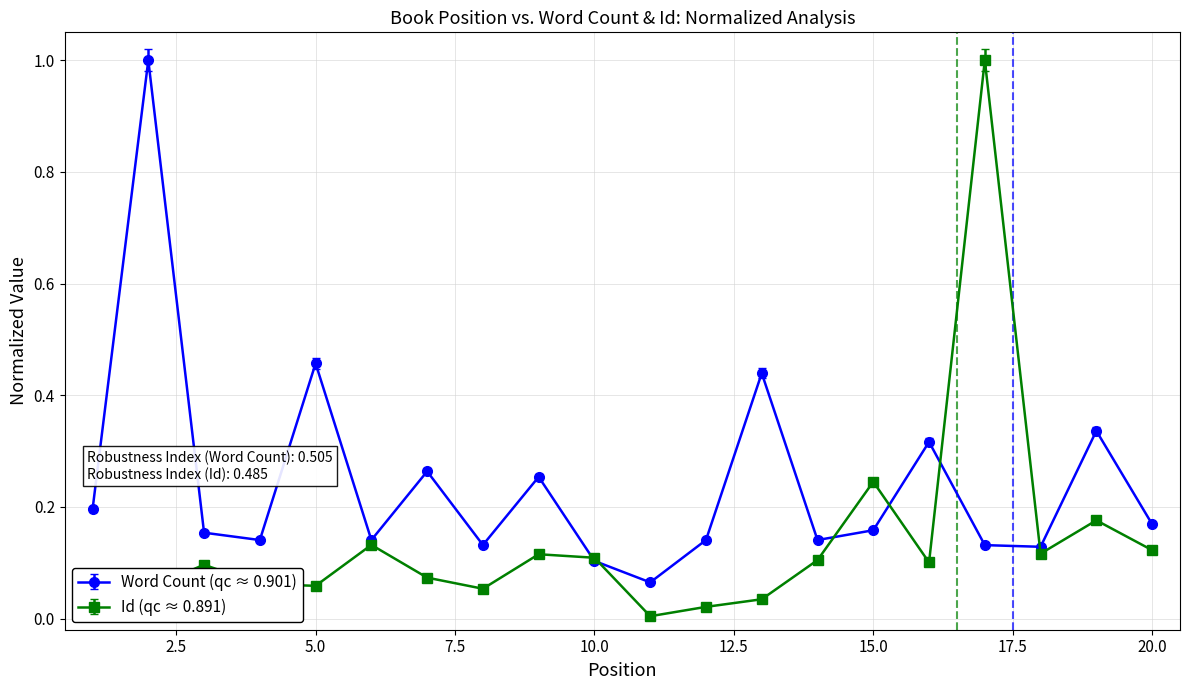

What is the greatest value displayed?

1.0